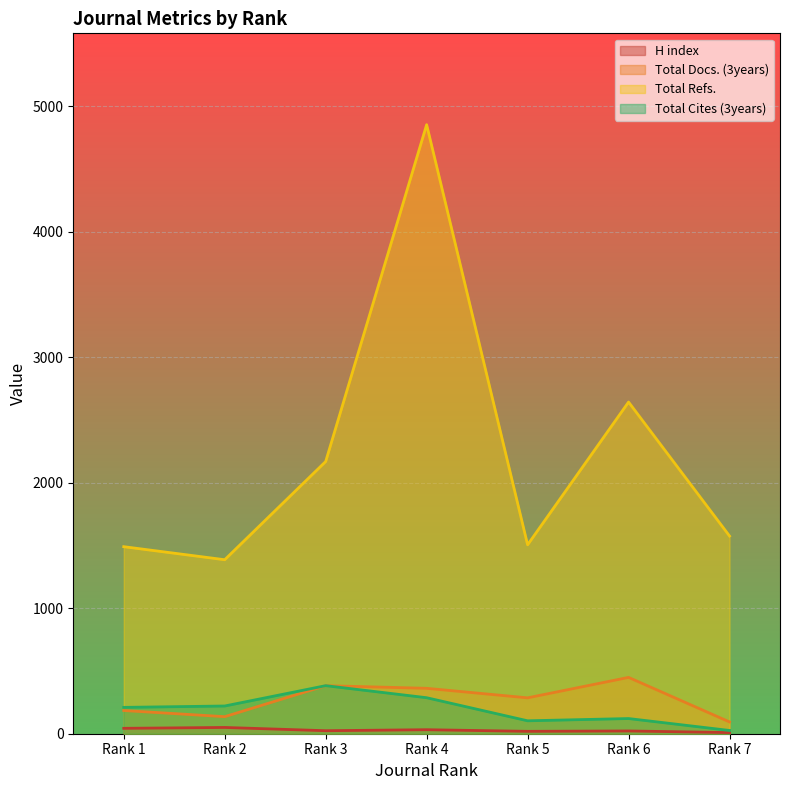

Where is the first local minimum for Total Docs. (3years)?

Rank 2